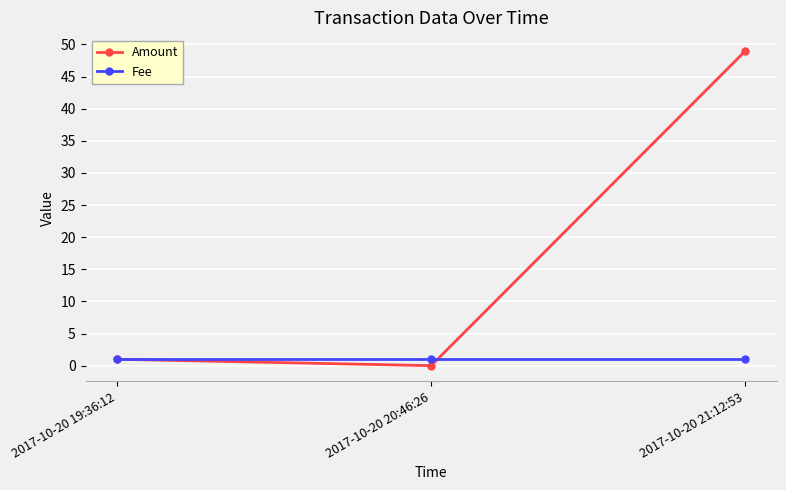

What is the lowest value of the Fee series?

1